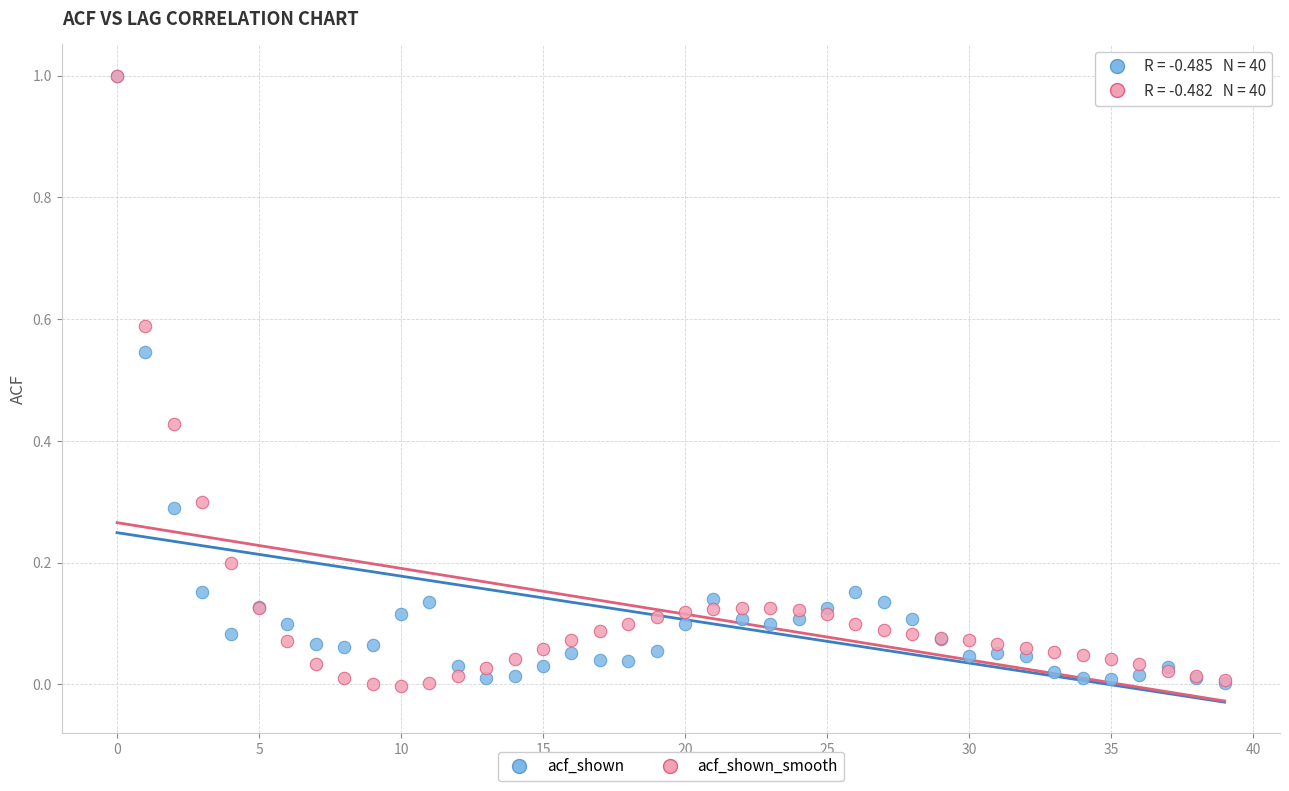

What are all the series names shown in the legend?

acf_shown, acf_shown_smooth